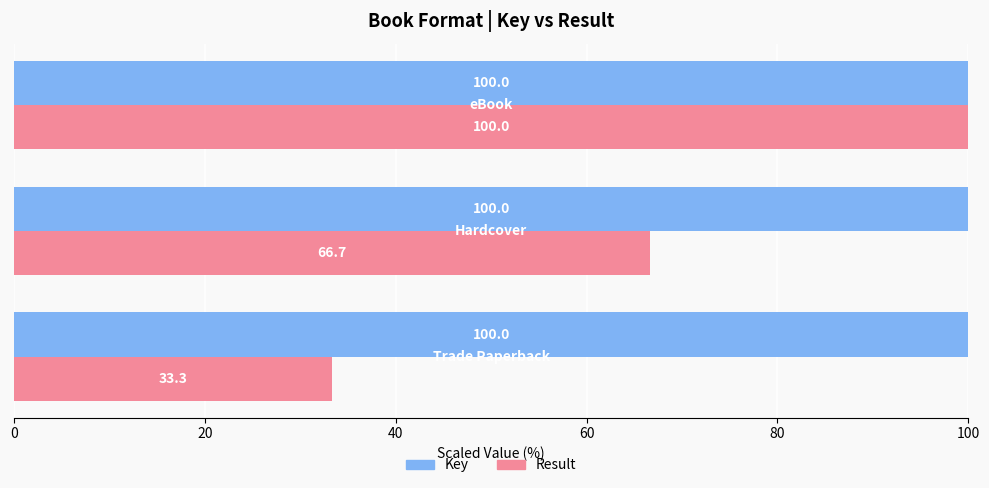

What is the sum of all Key values?

300.0